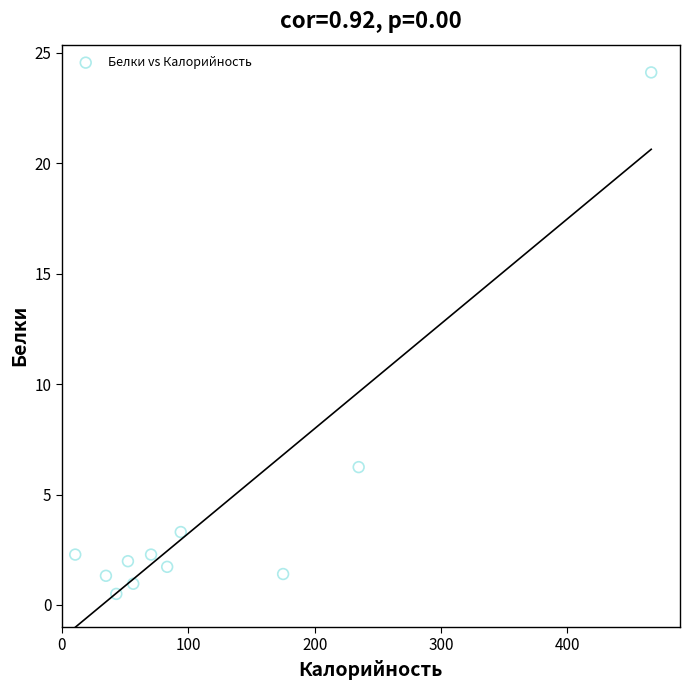

What Y value in the scatter plot is closest to 12?

6.2